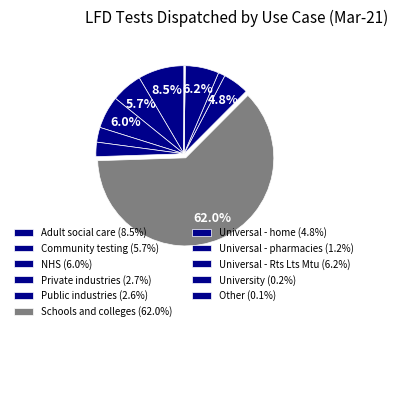

To the nearest percent, what is the difference between the largest and smallest slice percentages?

62%